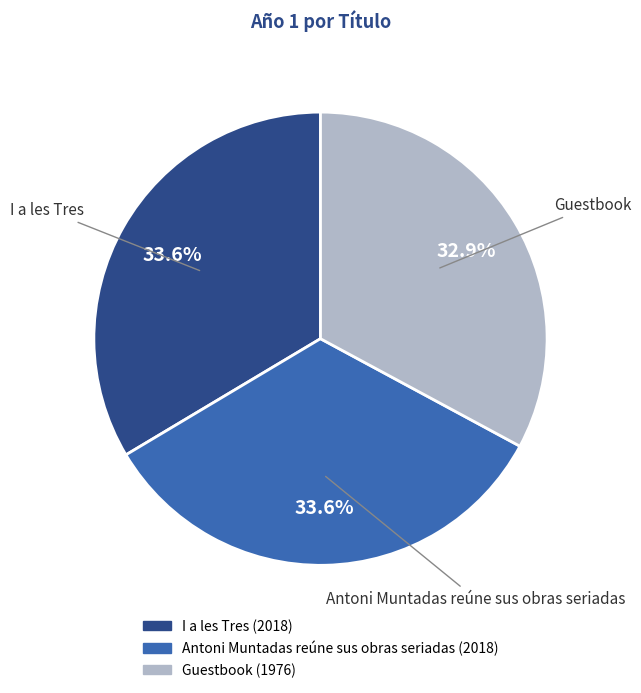

Count the number of slices in the pie.

3